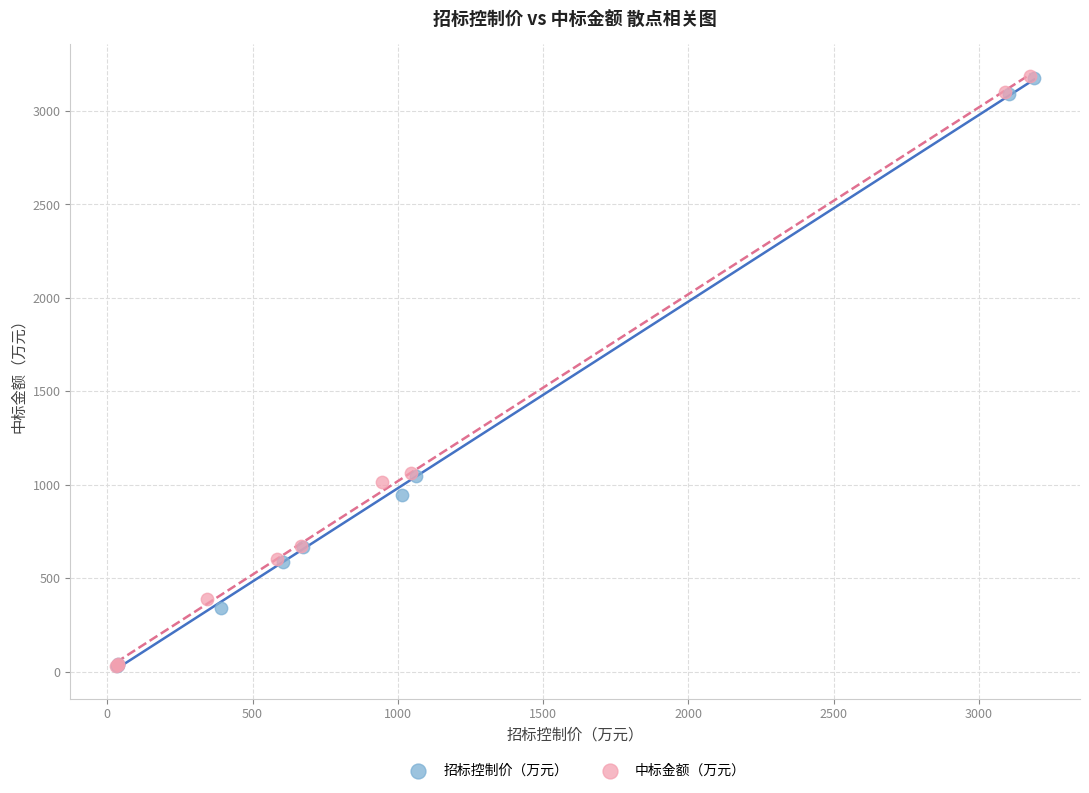

Which series has the widest spread of Y values?

中标金额（万元）